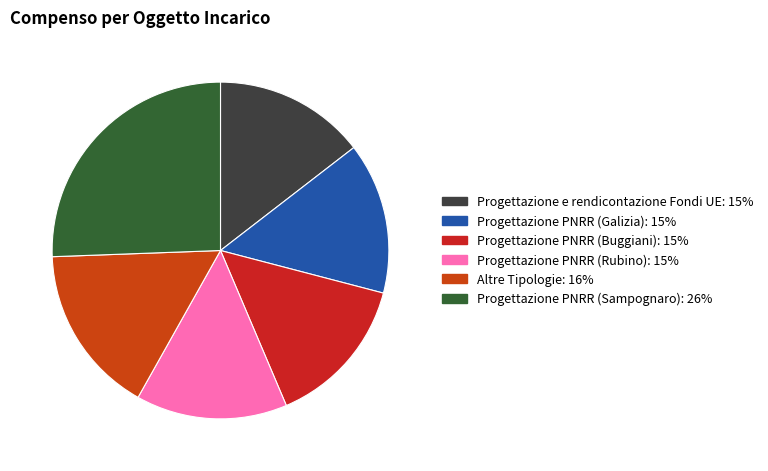

How many segments does this pie chart have?

6